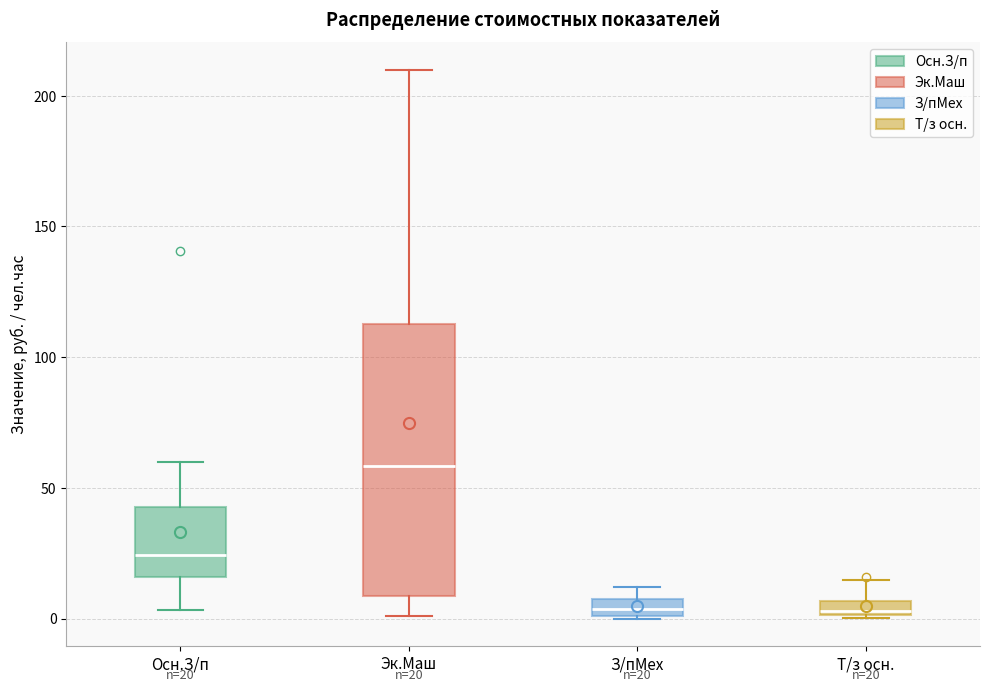

Which box is the tallest, from its lower edge to its upper edge?

Эк.Маш